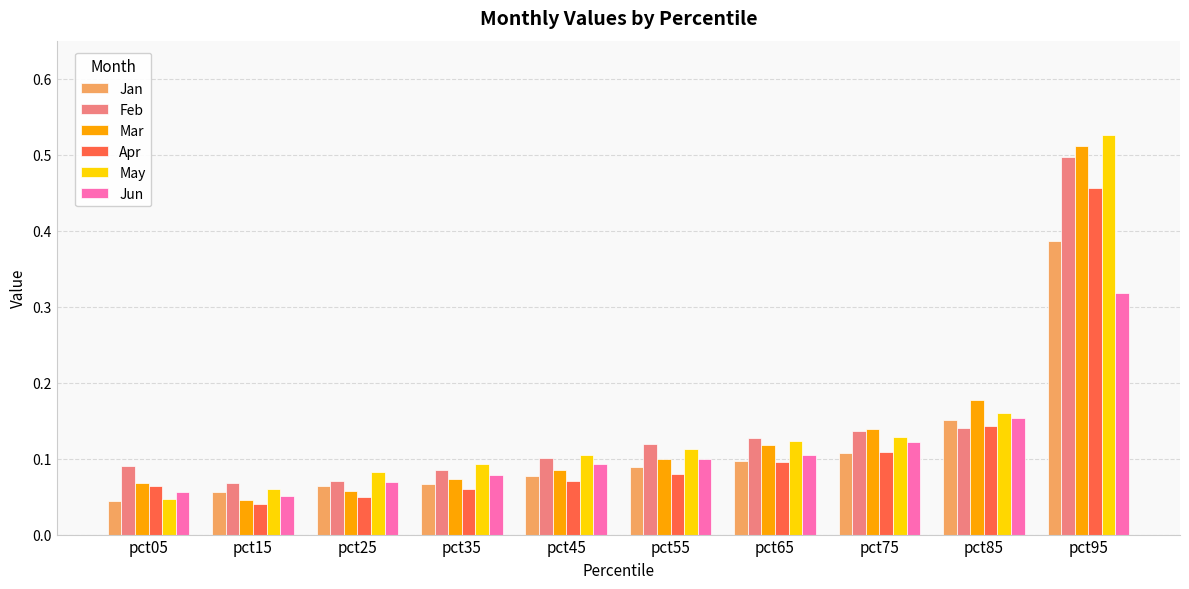

Rank the series by their maximum value, from lowest to highest.

Jun, Jan, Apr, Feb, Mar, May